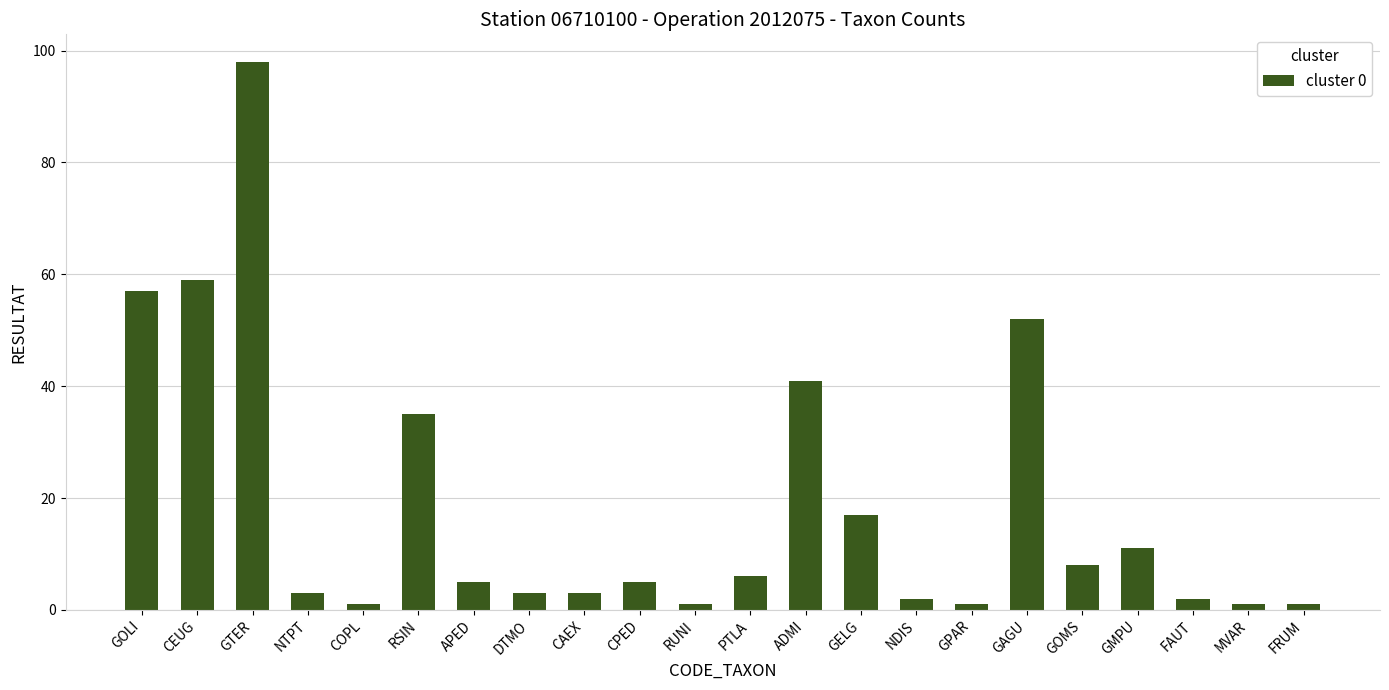

Which has a higher value, MVAR or CPED?

CPED